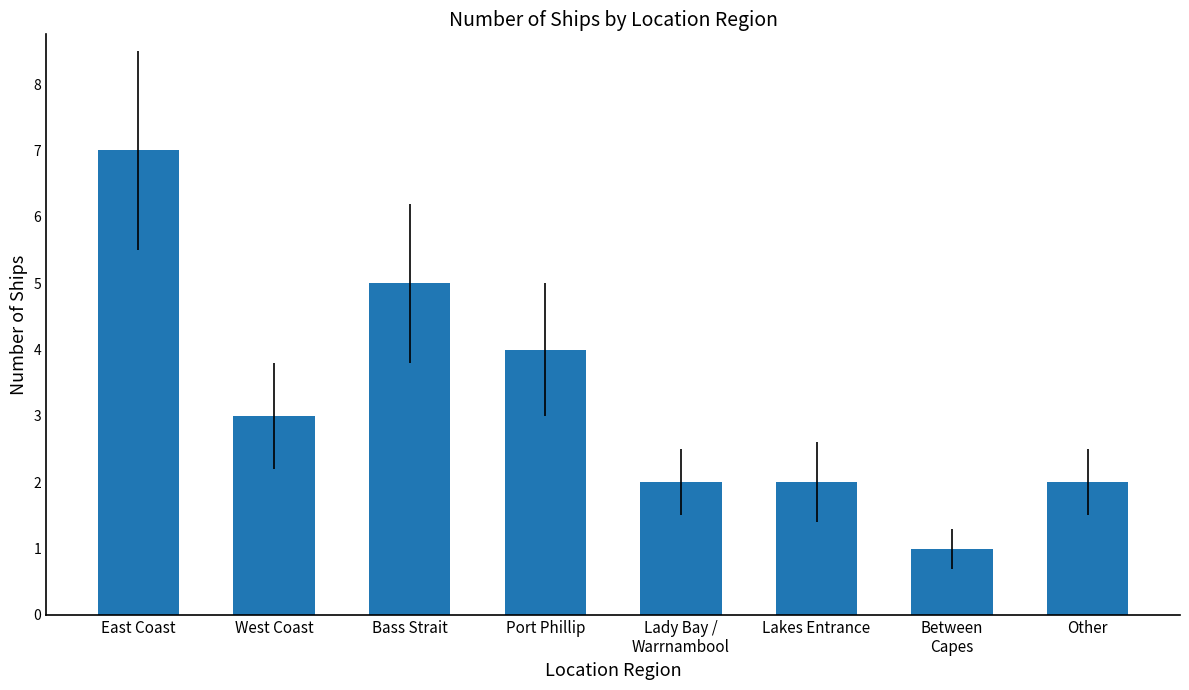

What is the approximate value at Bass Strait?

5